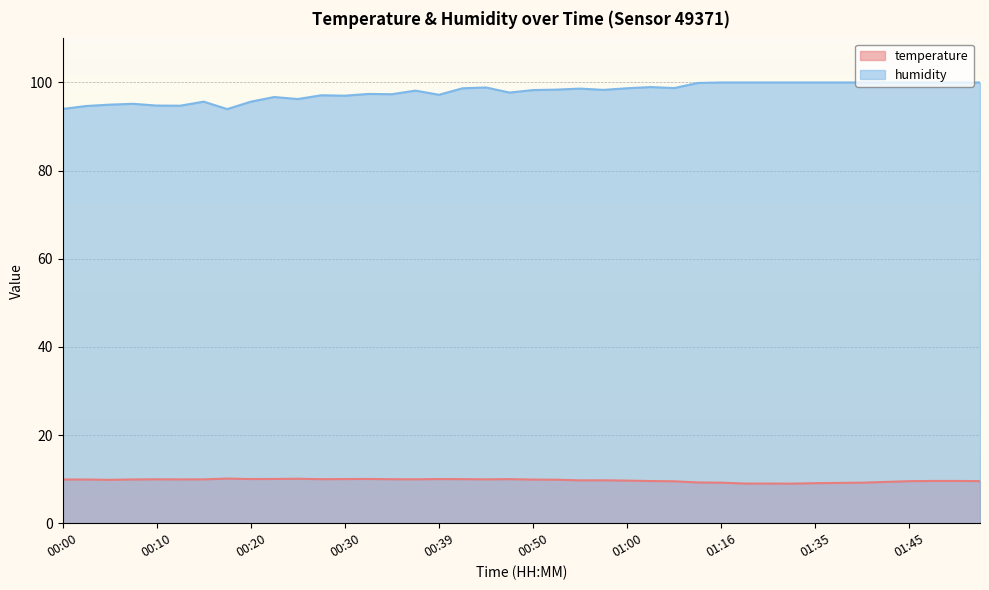

Between 00:00 and 01:43, which series saw the biggest shift?

humidity